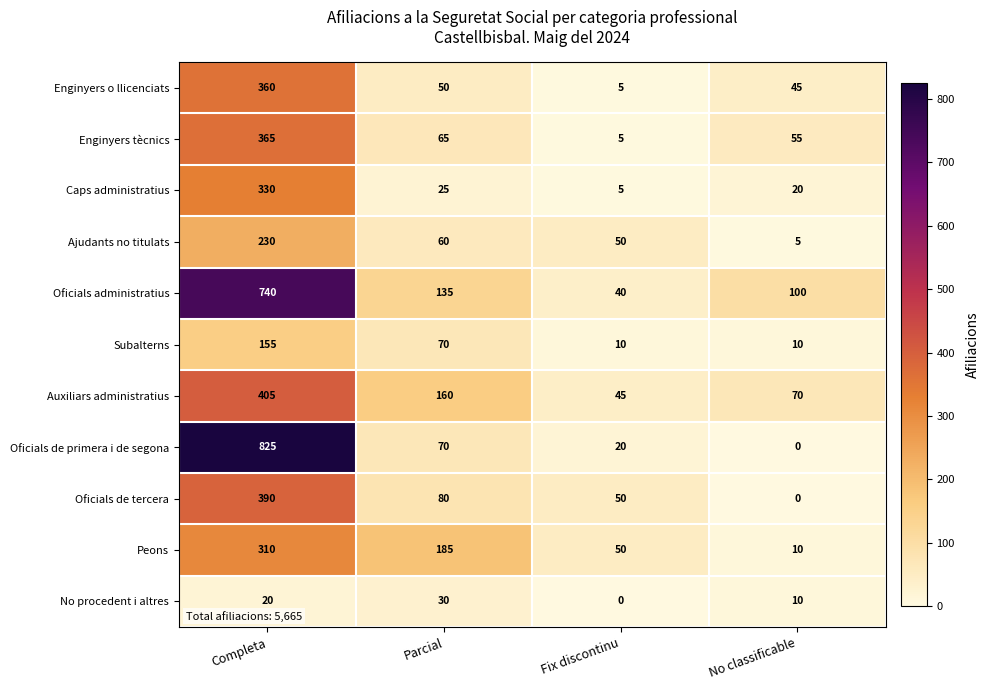

What is the difference between the maximum and minimum values in the Oficials de tercera series?

390